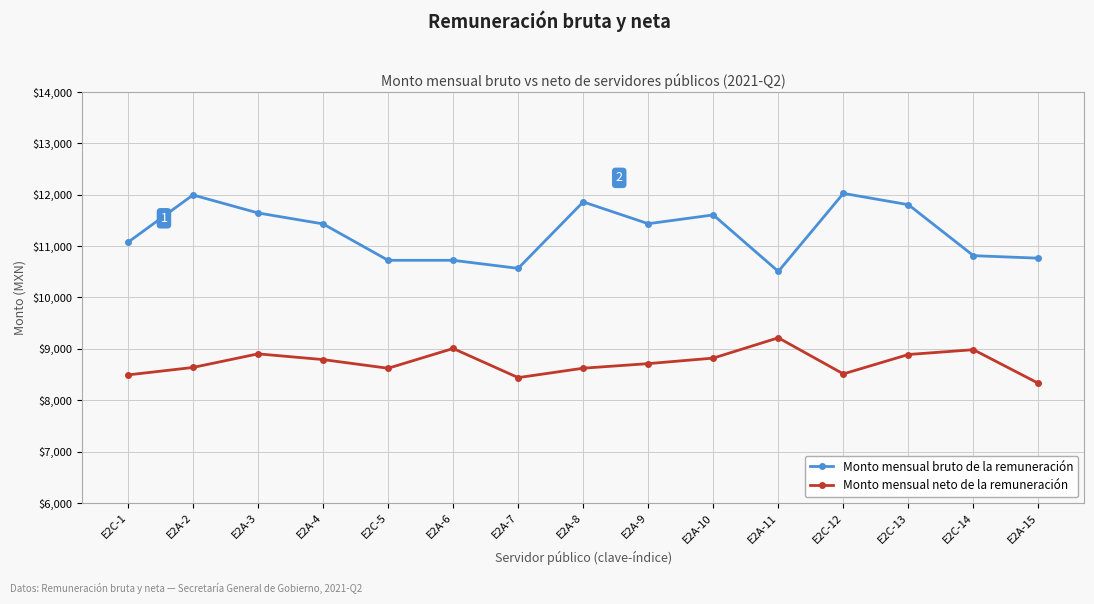

True or false: Monto mensual neto de la remuneración and Monto mensual bruto de la remuneración intersect in this chart.

False